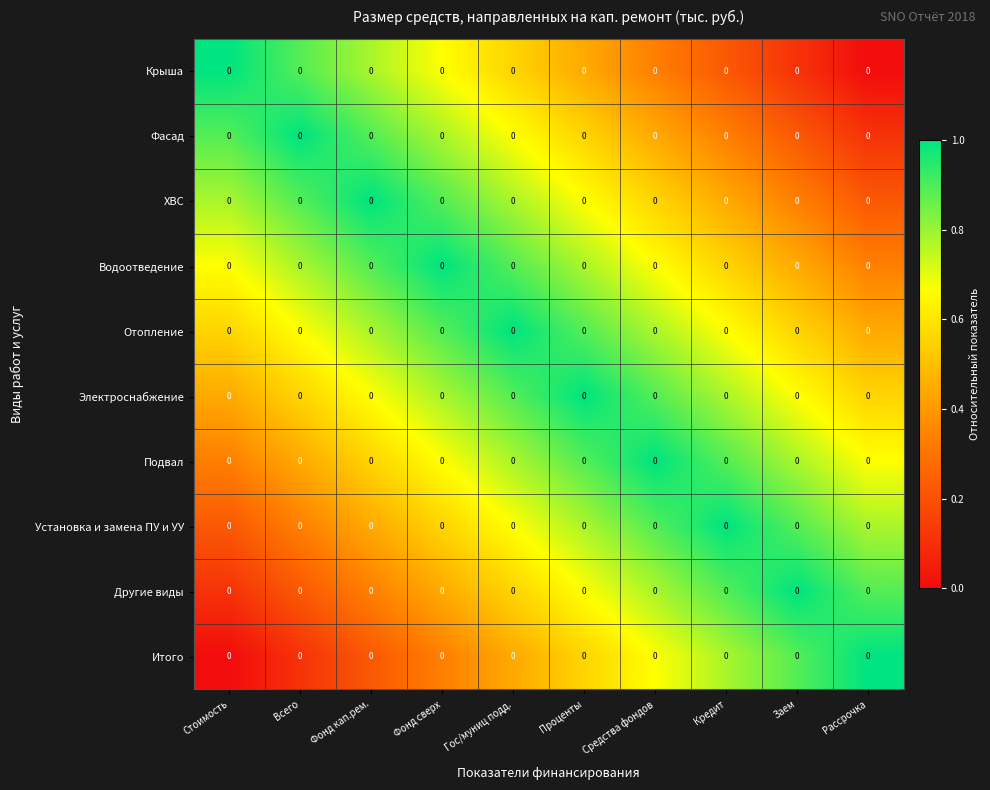

Is the value of Электроснабжение at Заем greater than the value of Водоотведение at Стоимость?

No